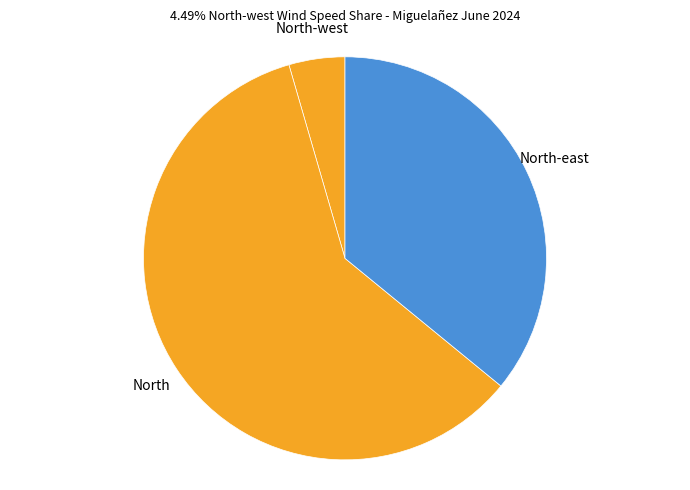

Rank the categories by value from lowest to highest.

North-west, North-east, North